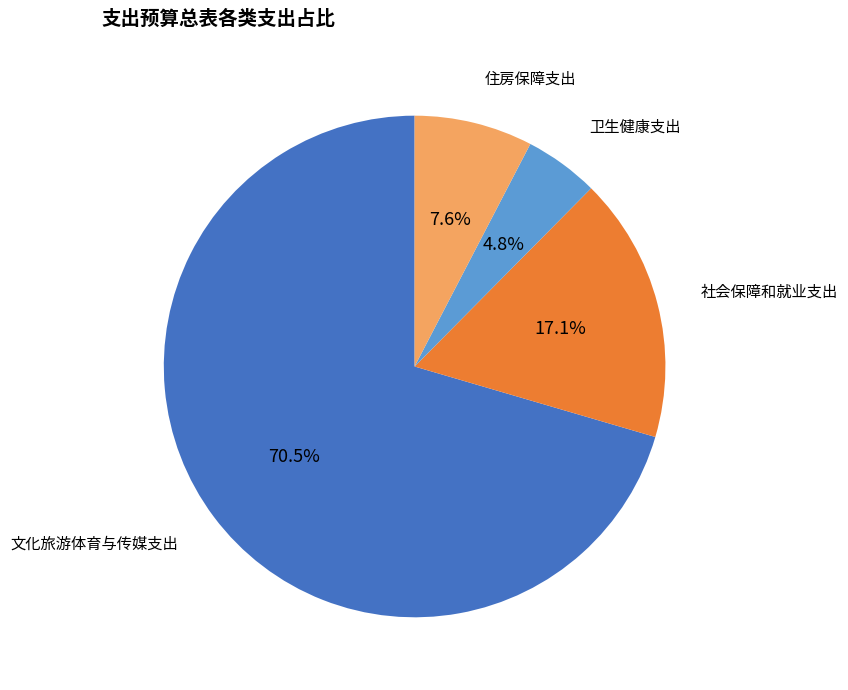

Is there any slice that represents more than half of the pie?

Yes